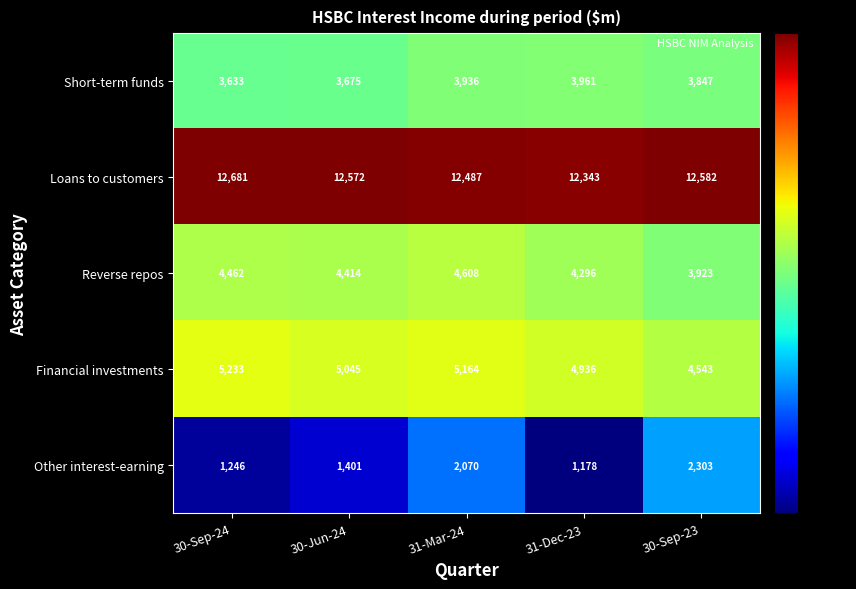

List the labels in order of Short-term funds value, smallest first.

30-Sep-24, 30-Jun-24, 30-Sep-23, 31-Mar-24, 31-Dec-23